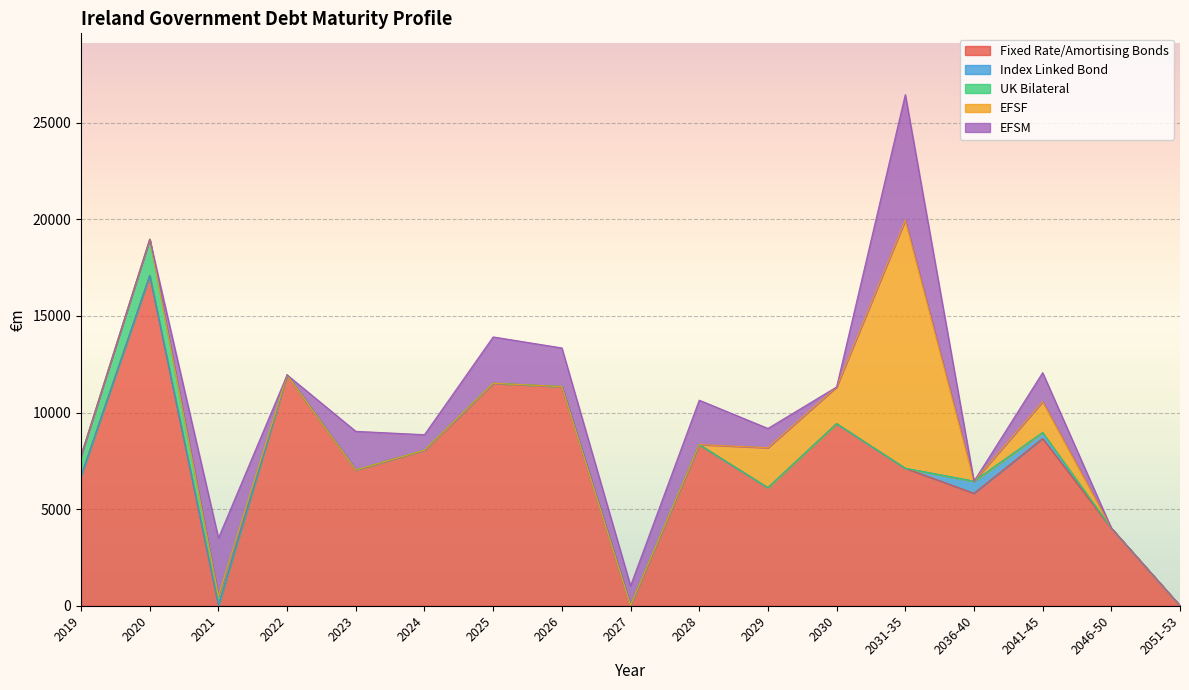

What is the difference between the maximum and minimum values in the UK Bilateral series?

1875.8